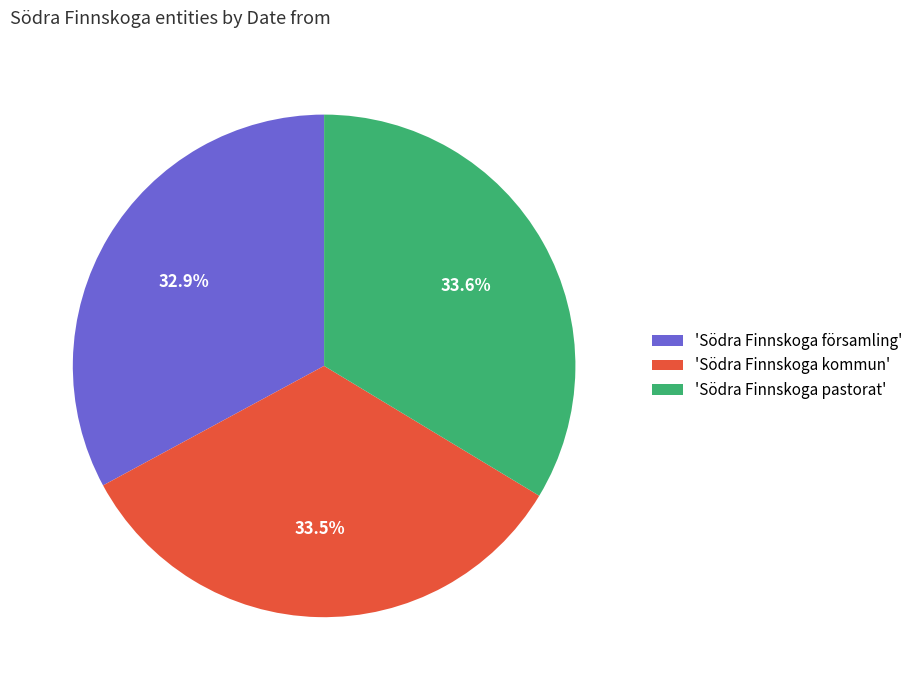

Which category has the smallest portion of the pie?

'Södra Finnskoga församling'